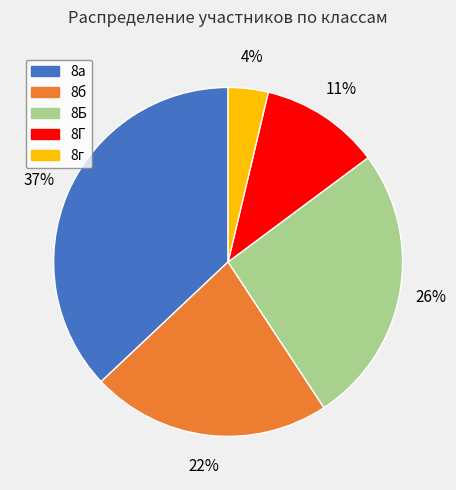

Count the number of slices in the pie.

5